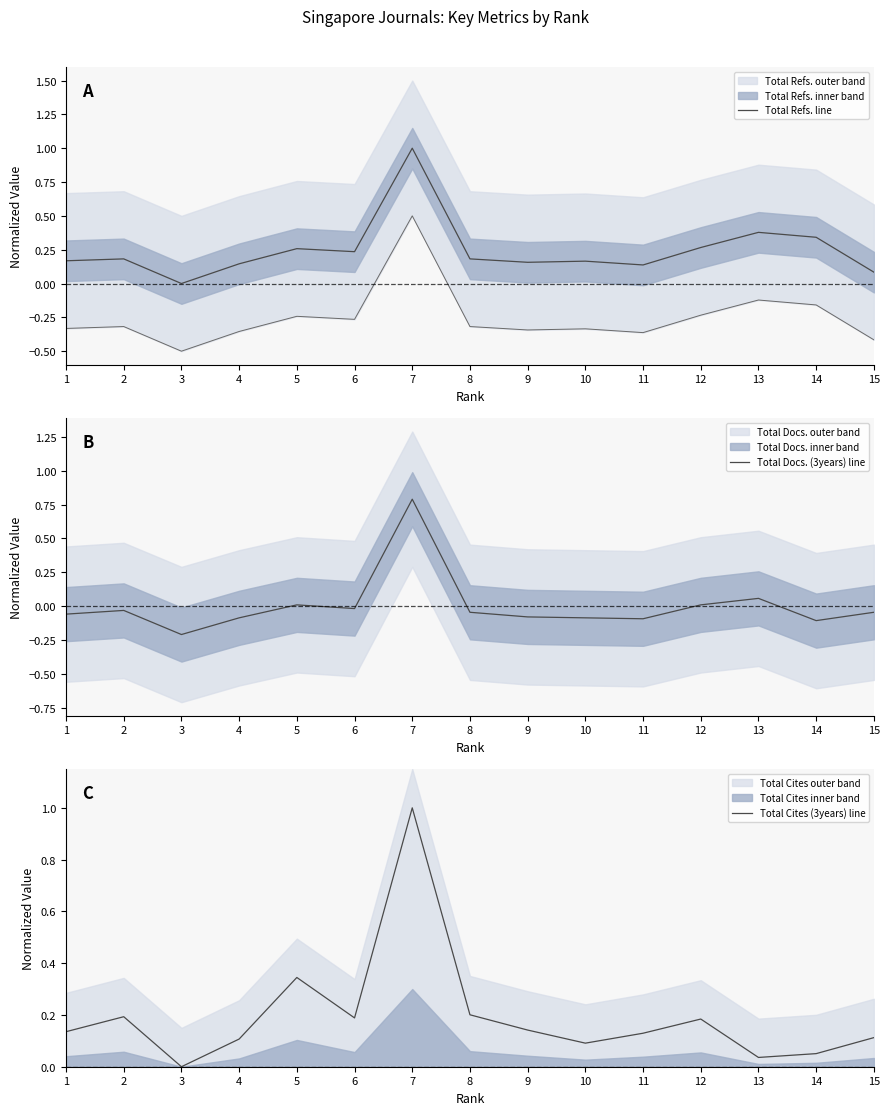

What is the value of the Total Cites (3years) line point at the 2nd from the left?

0.2